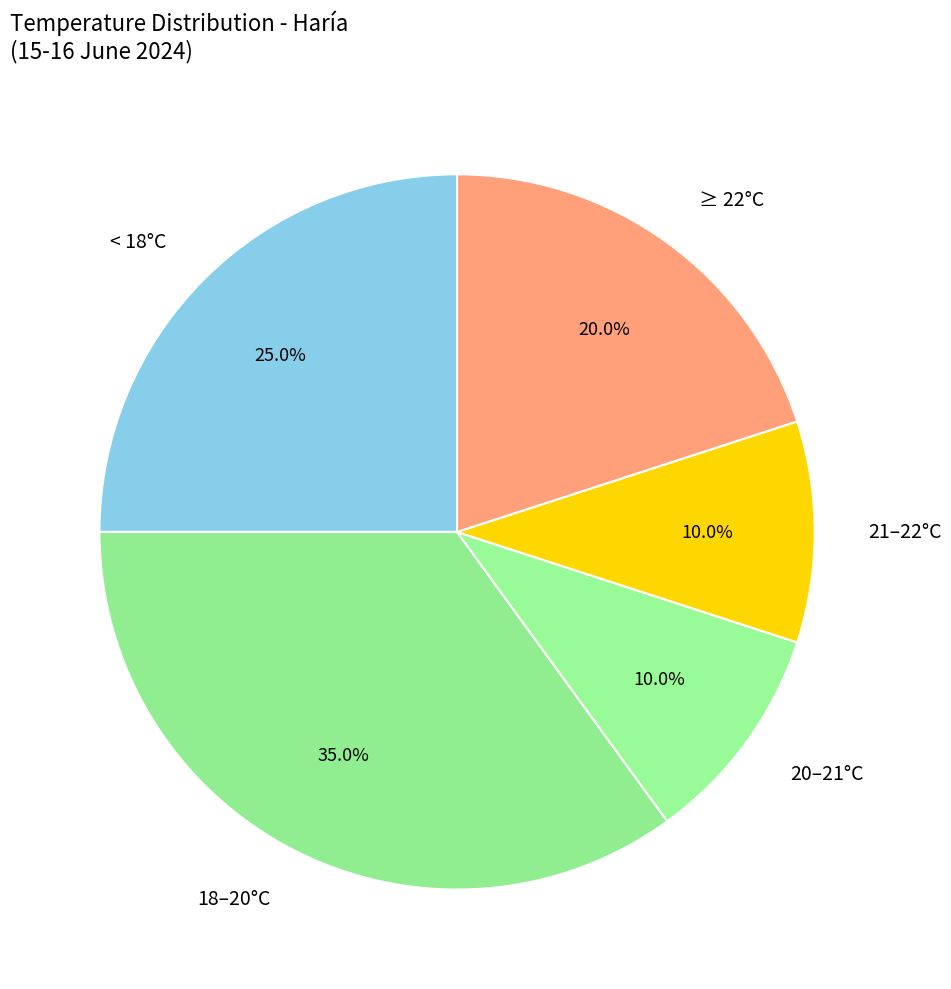

Approximately how many times larger is the value at 20–21°C compared to 18–20°C?

0.3